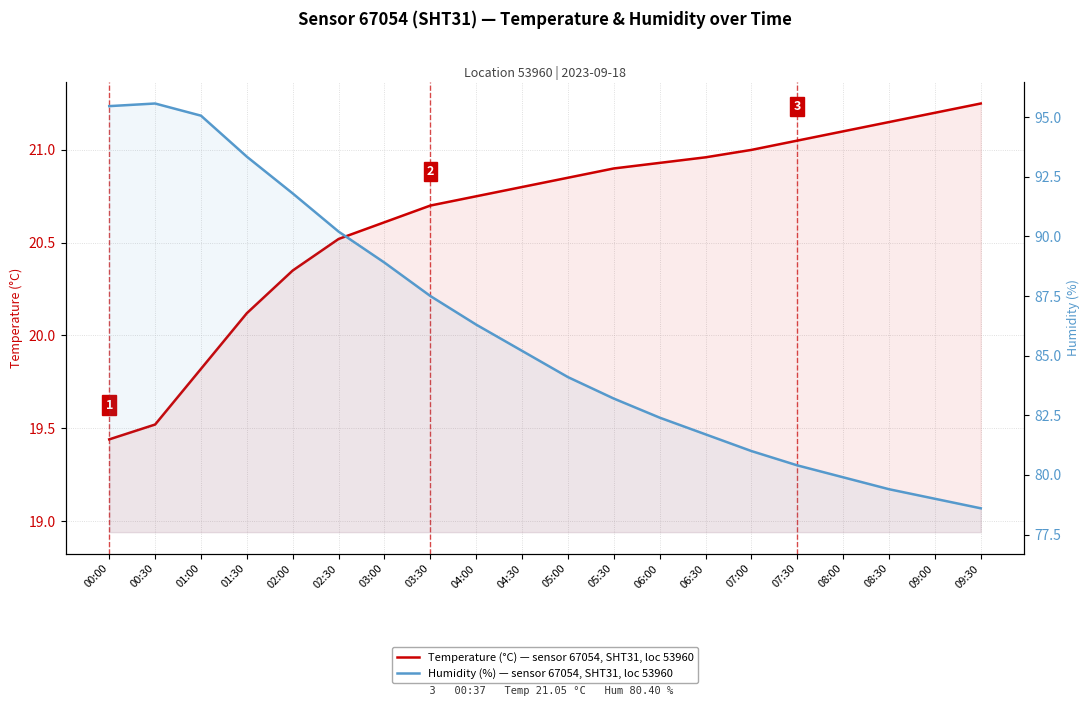

Which series changed the most between 01:00 and 05:00?

Humidity (%)